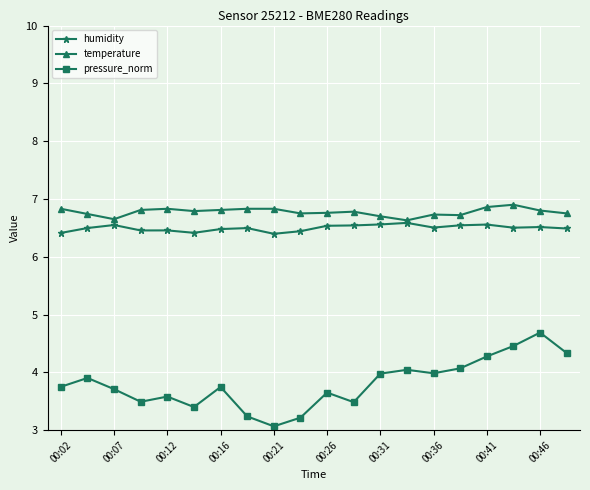

Rank the series by their maximum value, from lowest to highest.

pressure_norm, humidity, temperature